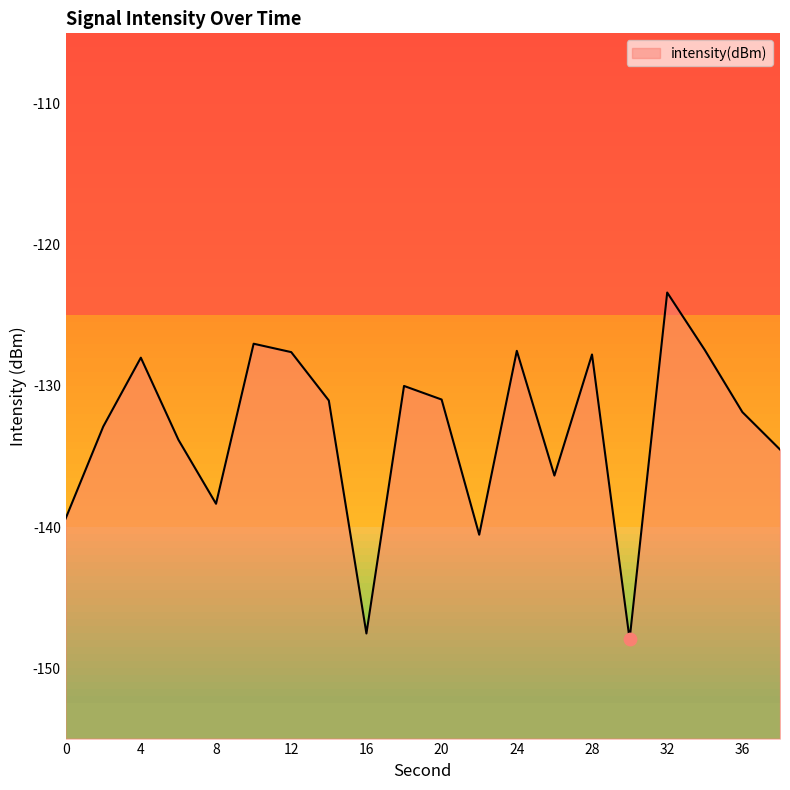

Between 14 and 0, which is larger?

14